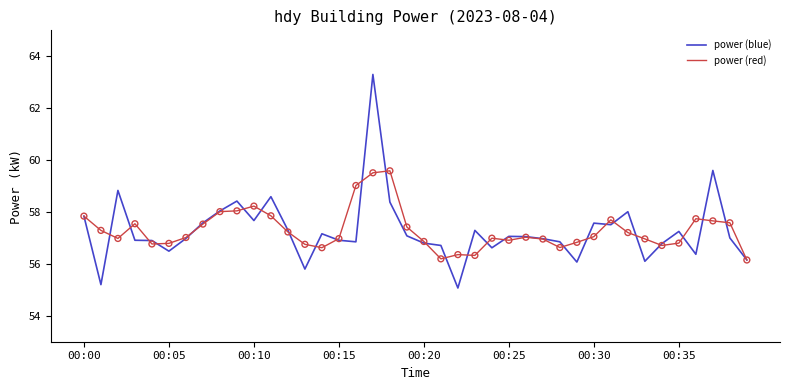

Which series has the largest range (max minus min)?

power (blue)